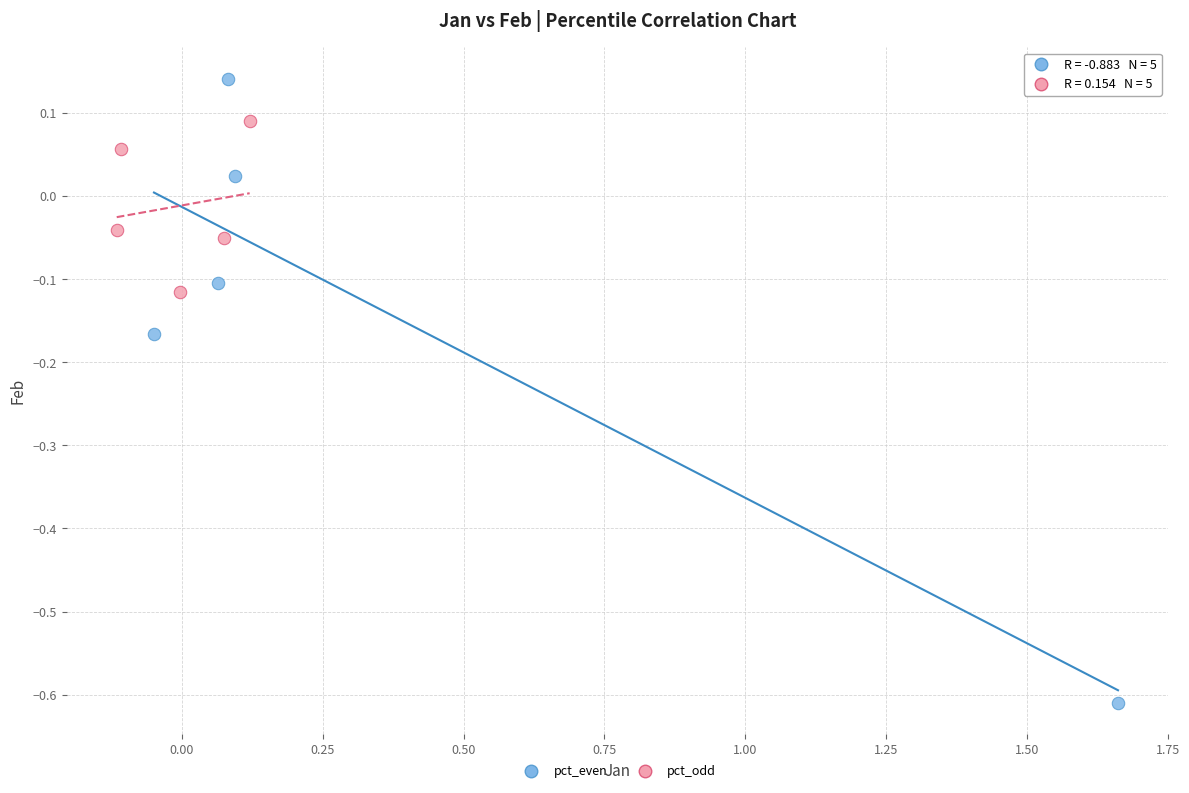

Which series reaches the maximum Y coordinate?

pct_even